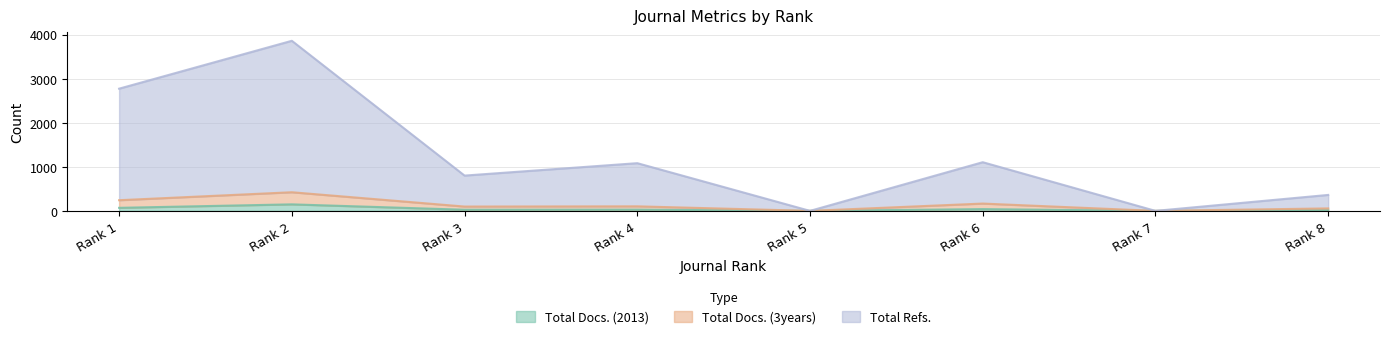

Is the value of Total Refs. at Rank 1 greater than the value of Total Docs. (2013) at Rank 3?

Yes